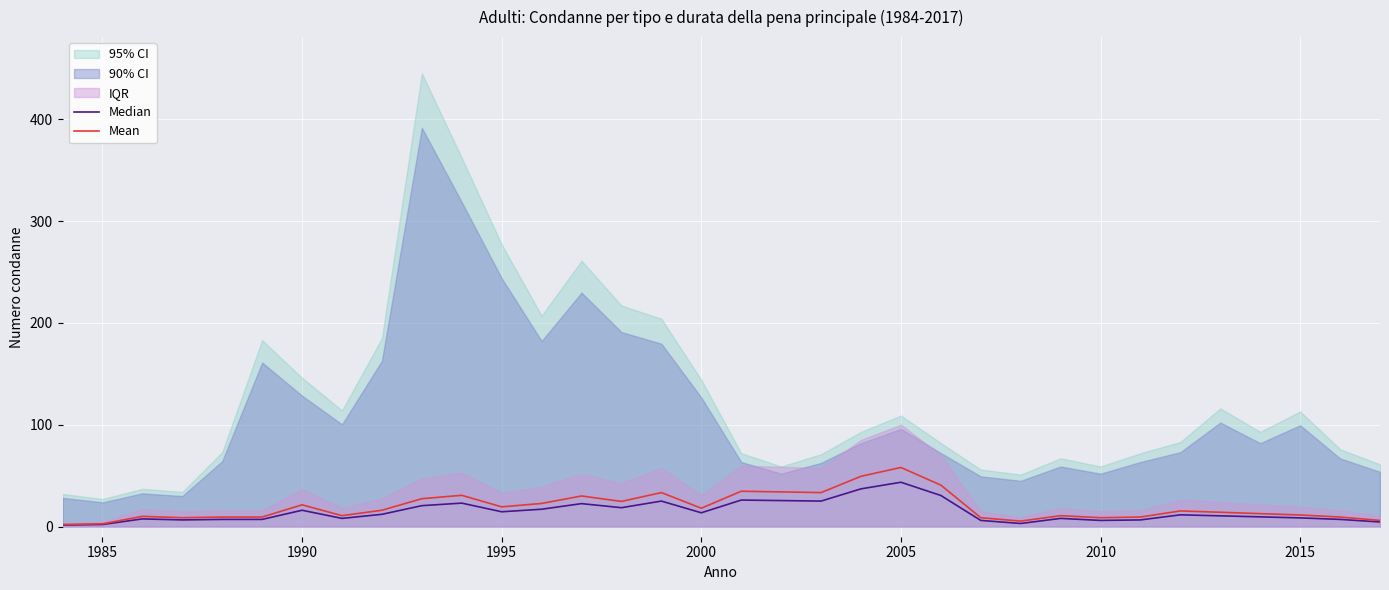

What is the difference between the maximum and minimum values in the Mean series?

56.0